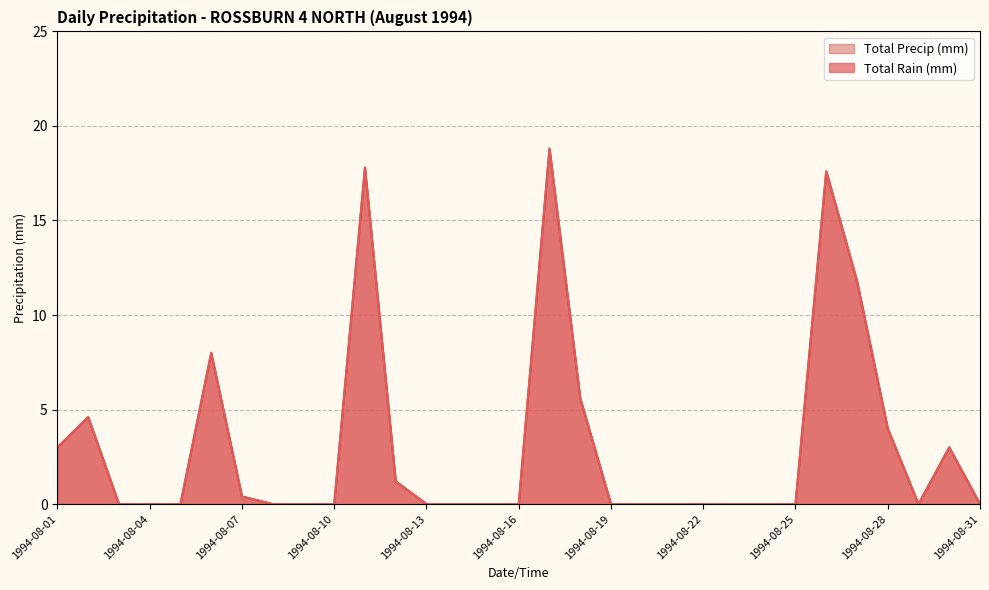

Where is the first local minimum for Total Rain (mm)?

1994-08-29